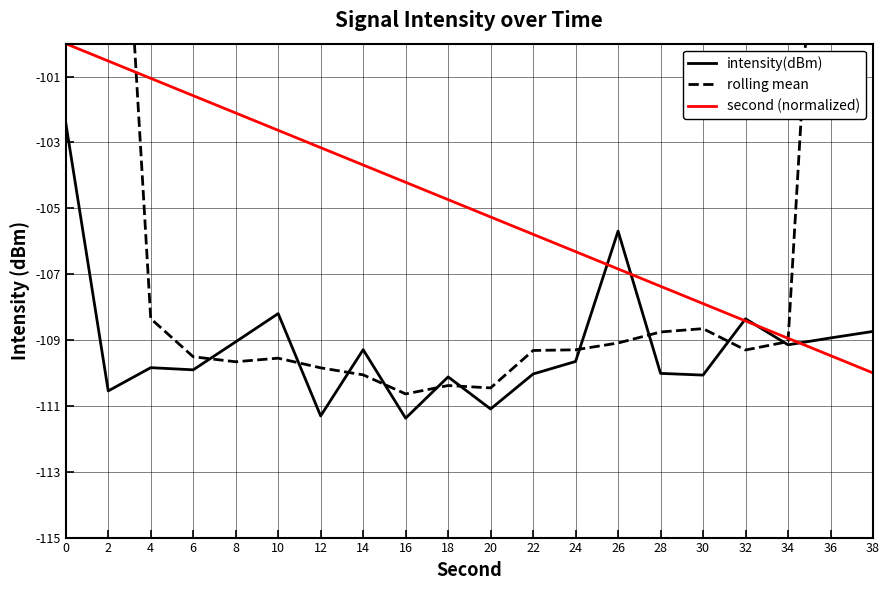

Between 12 and 26, which series saw the biggest shift?

intensity(dBm)